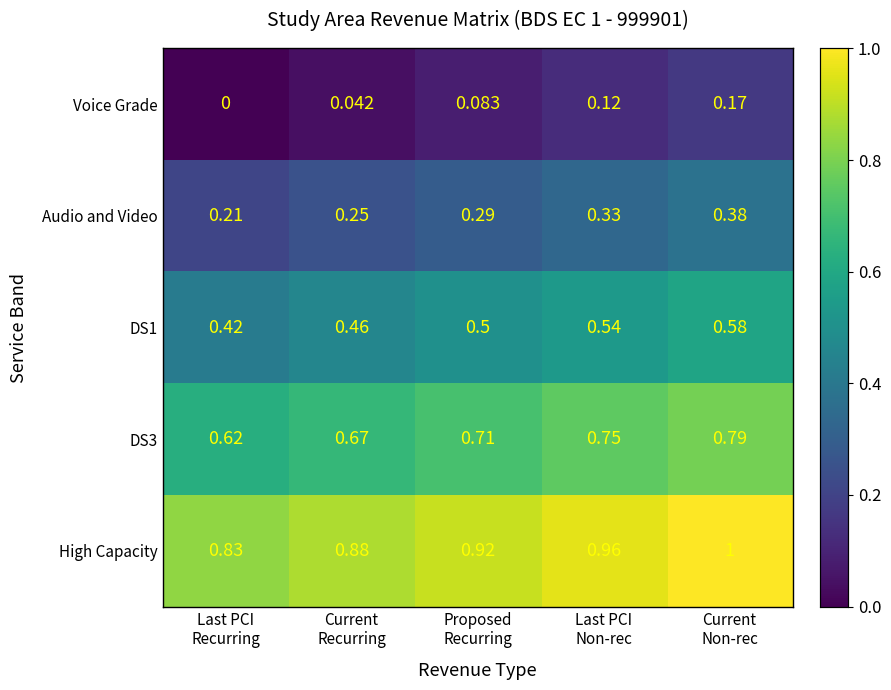

What is the total value across all series at Last PCI
Non-rec?

2.7